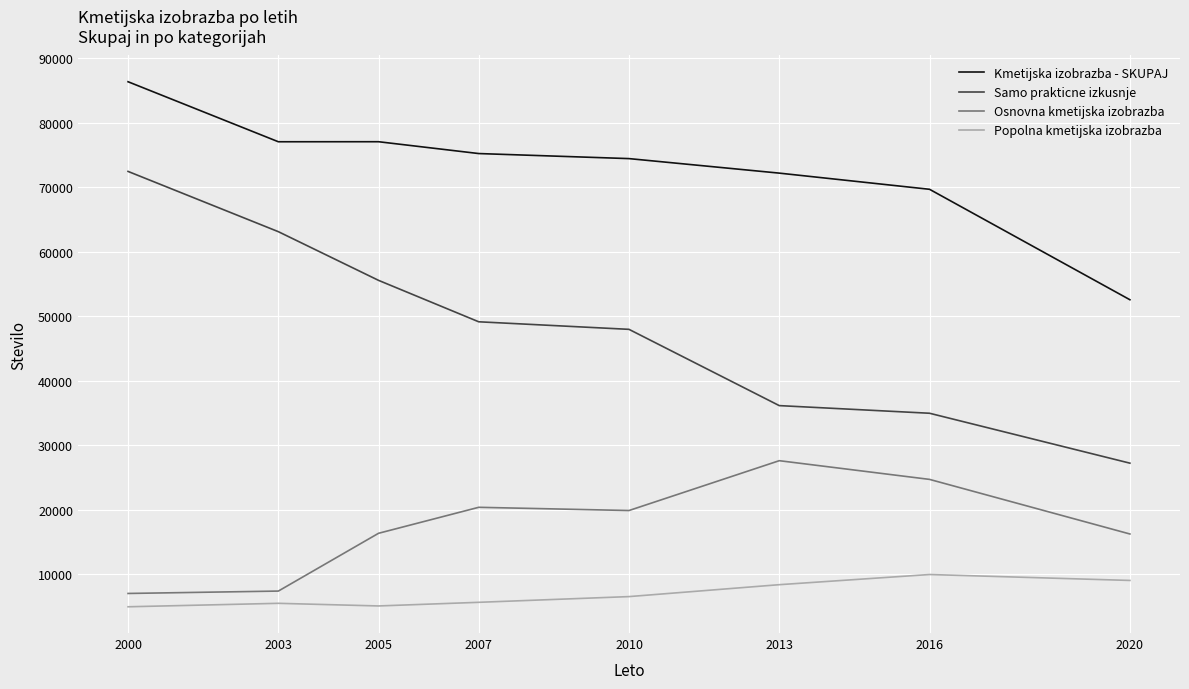

Is it true that Kmetijska izobrazba - SKUPAJ equals 43844 at 2007?

False